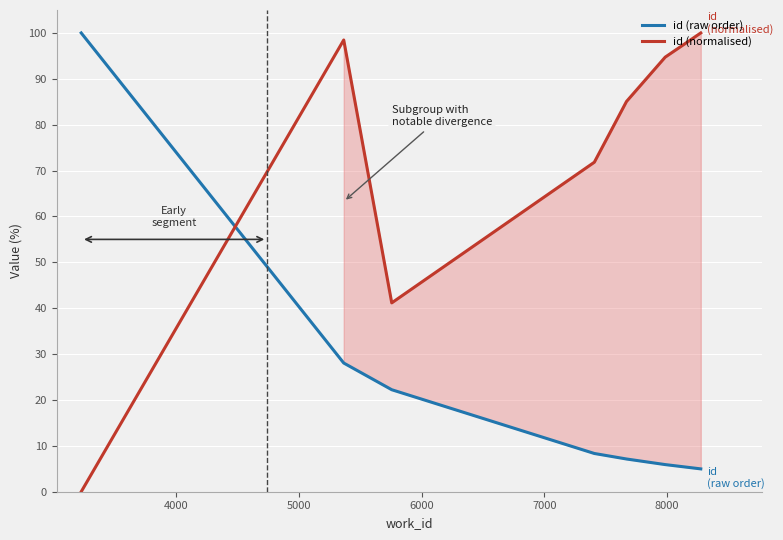

How many intersections are there between id (normalised) and id (raw order)?

1